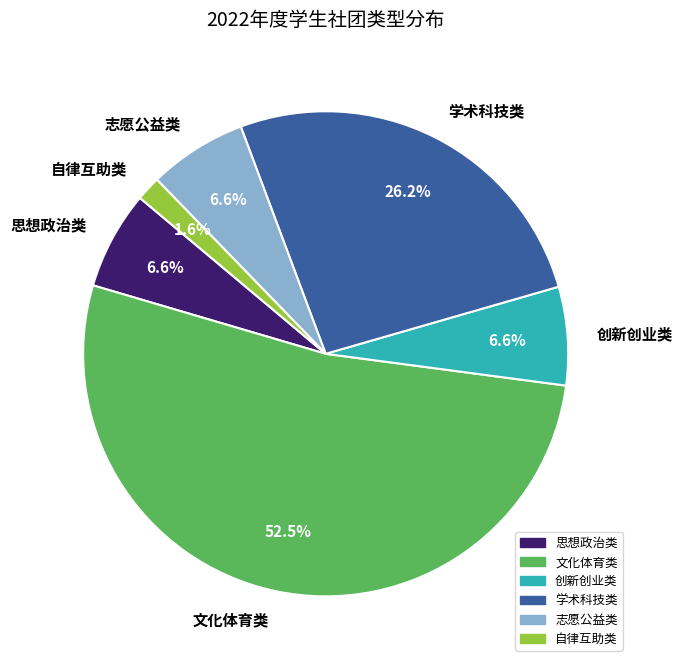

Which category accounts for the majority?

文化体育类